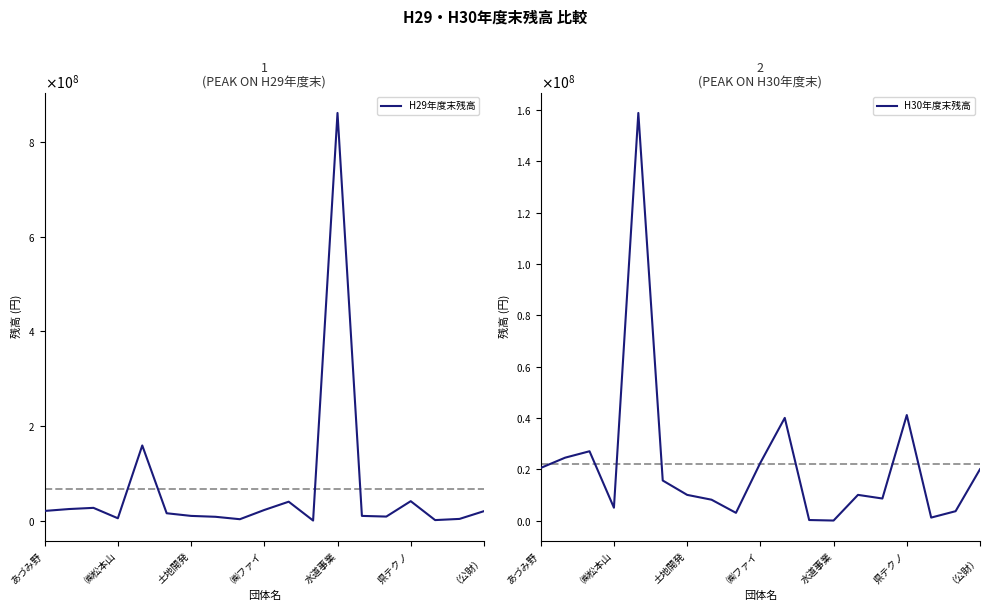

Reading left to right, transcribe all the data shown in this chart.

H29年度末残高: 20500000	24500000	27000000	5000000	158836000	15600000	10000000	8119000	3000000	22500000	40000000	200000	861400000	10000000	8583000	41110000	1155000	3640000	20000000
H30年度末残高: 20500000	24500000	27000000	5000000	158836000	15600000	10000000	8119000	3000000	22500000	40000000	200000	0	10000000	8583000	41110000	1155000	3640000	20000000